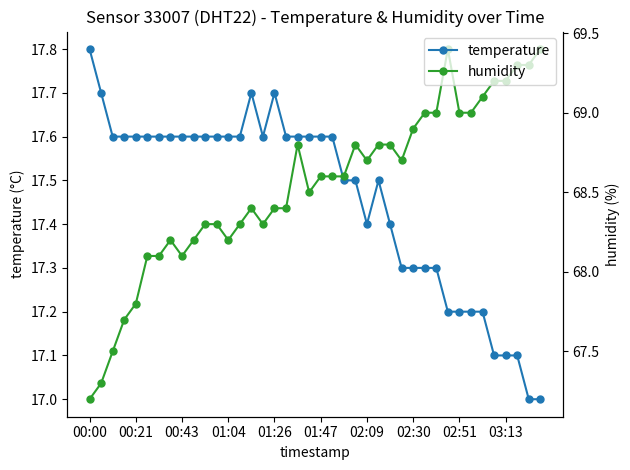

What is the highest value of the humidity series?

69.4